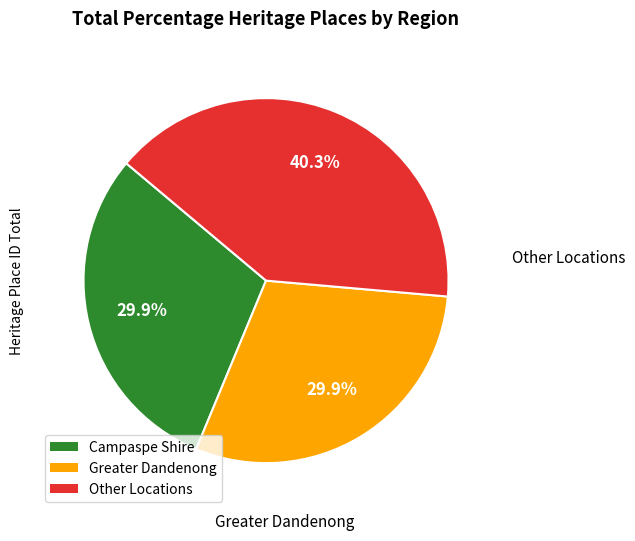

To the nearest percent, what is the average slice percentage?

33%